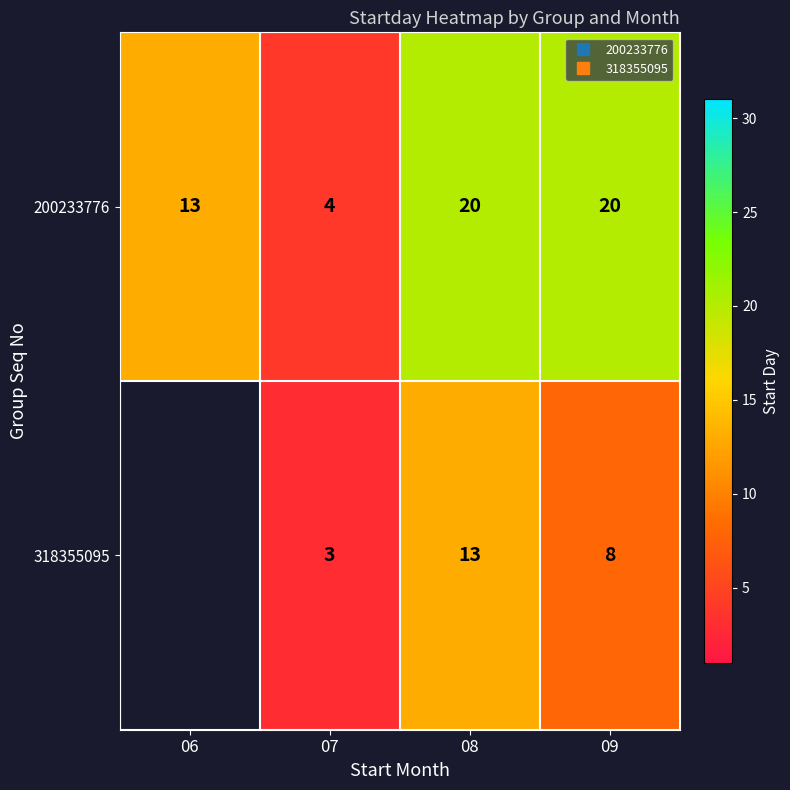

How many distinct data groups are displayed?

2